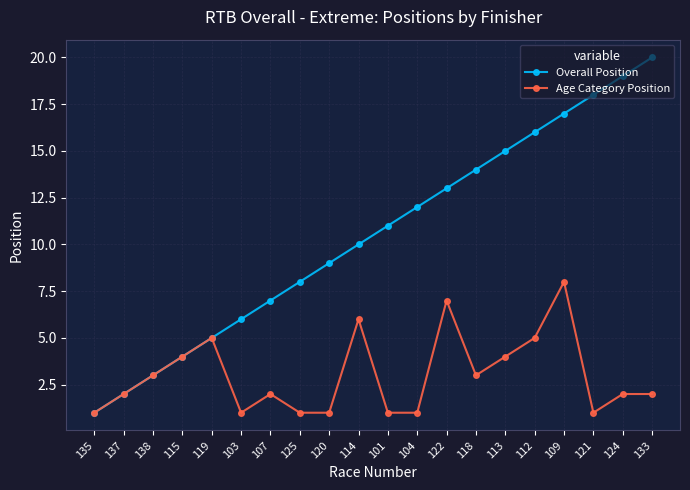

Is it true that Overall Position equals 15 at 101?

False